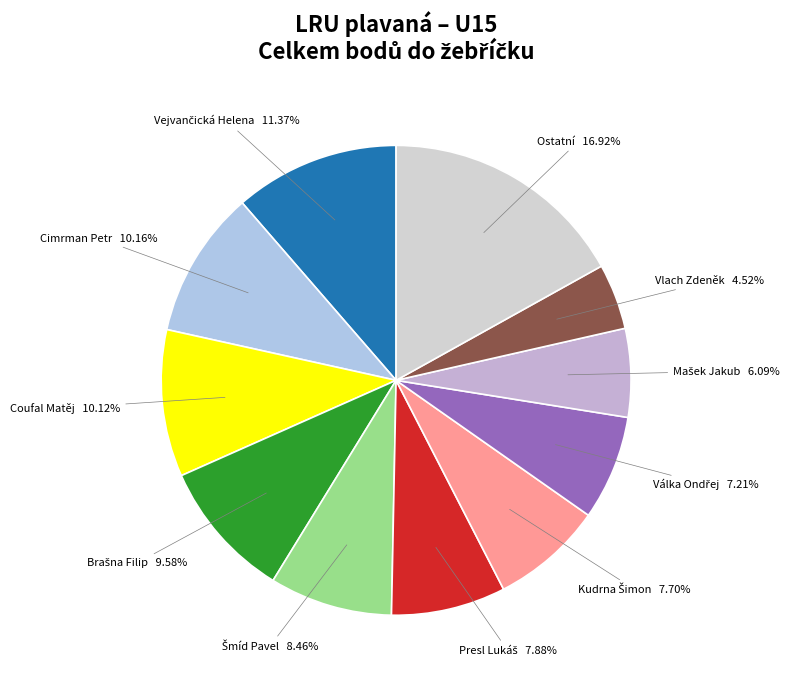

Which slice is the largest?

Ostatní